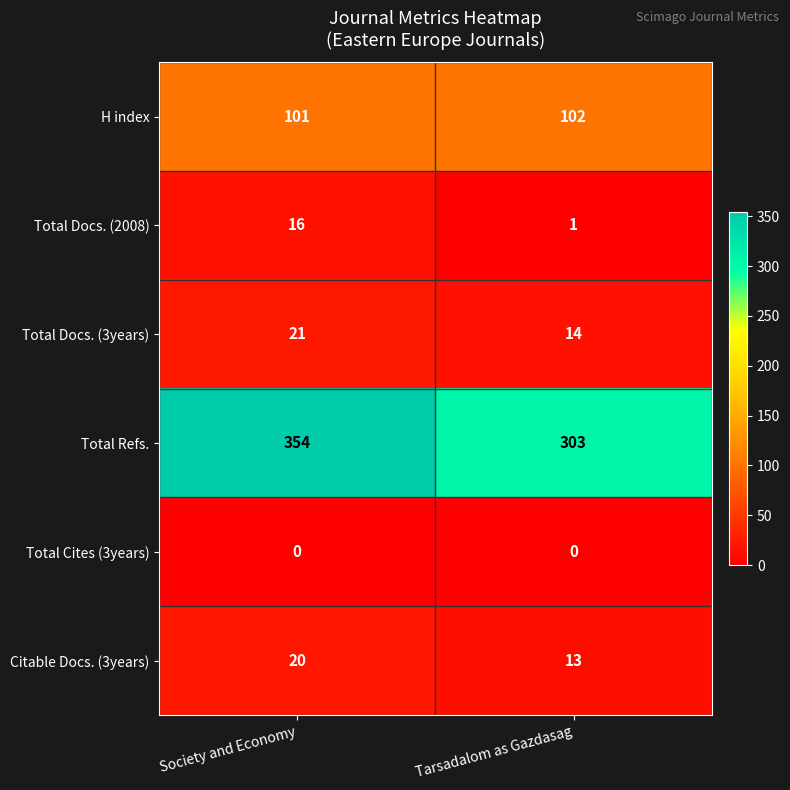

How many series are shown in this chart?

6